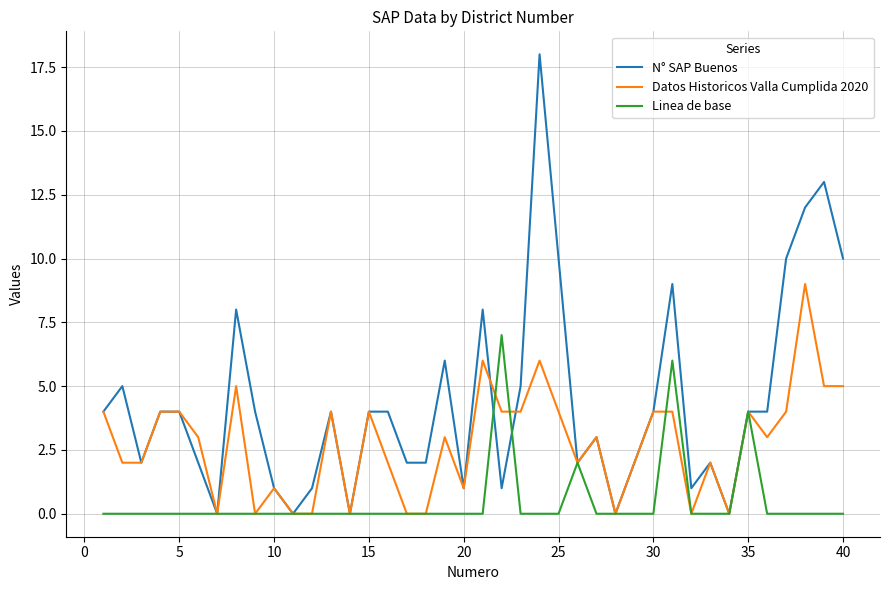

True or false: Datos Historicos Valla Cumplida 2020 has more than 0 points higher than both neighbors.

True